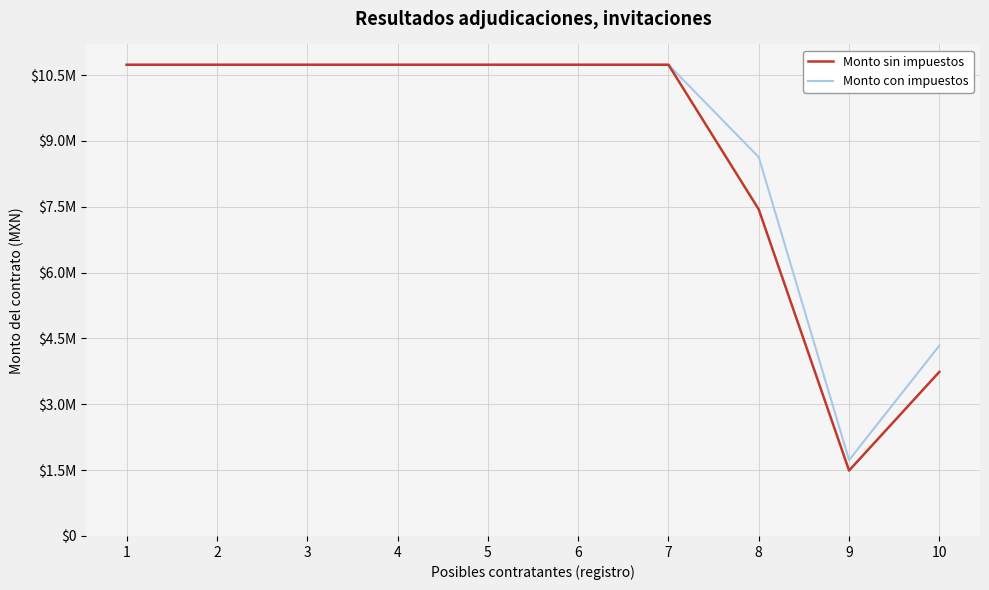

What is the total value across all series at 10?

8075729.9